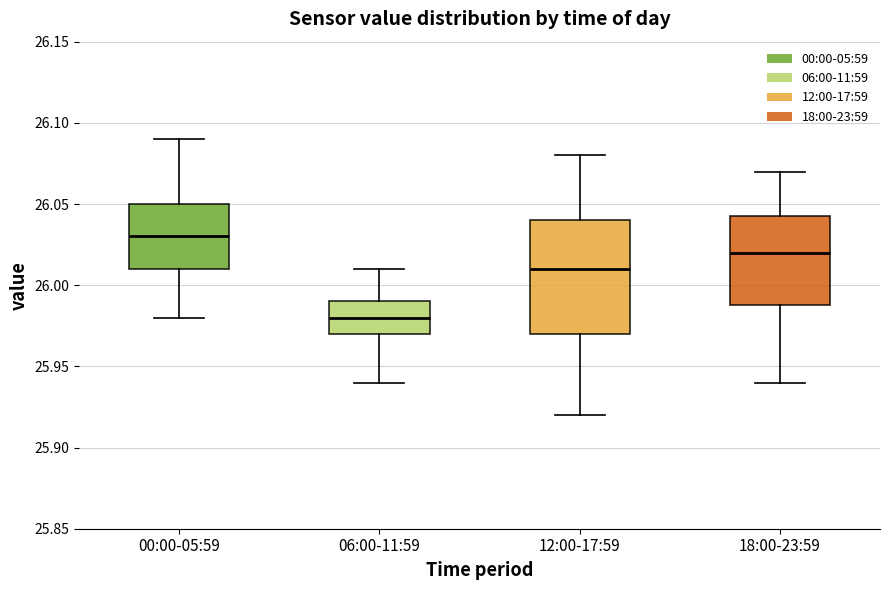

Comparing the boxes themselves (not the whiskers), which one is the tallest?

12:00-17:59